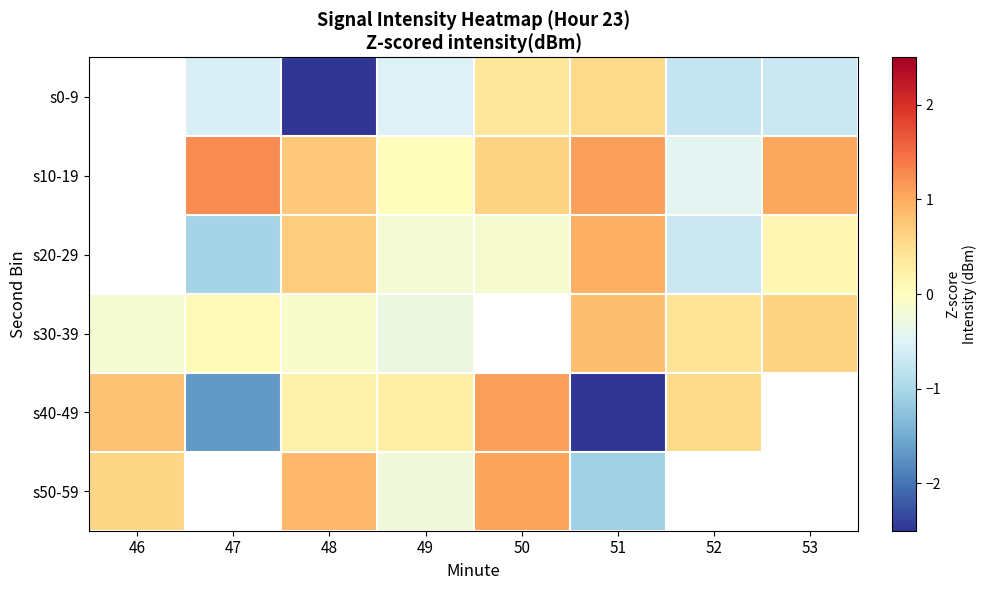

List the series in order of their peak value, lowest first.

s50-59, s0-9, s10-19, s20-29, s30-39, s40-49